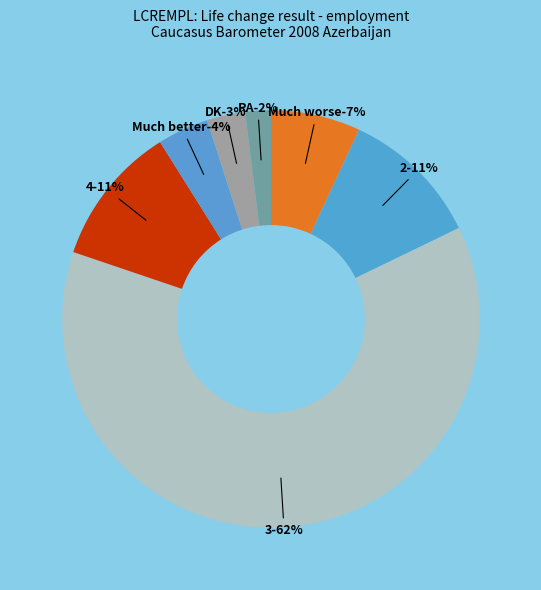

To the nearest percent, what is the average slice percentage?

14%